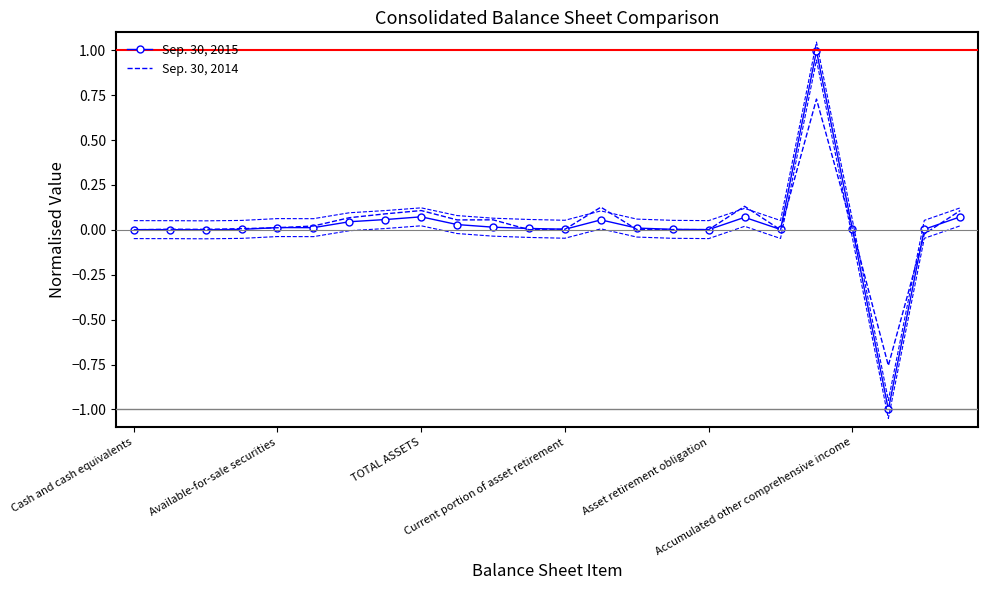

Which series changed the most between 15 and 19?

Sep. 30, 2015